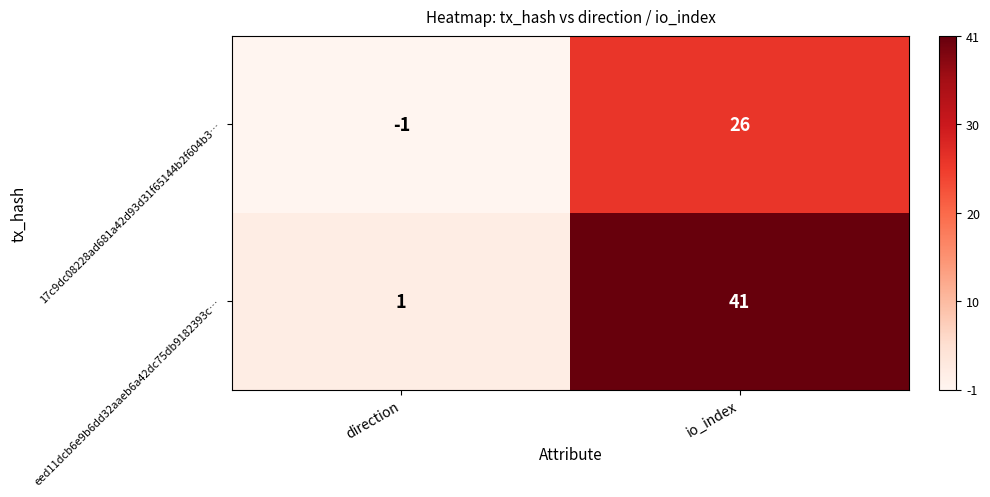

Where is 17c9dc08228ad681a42d93d31f65144b2f604b3… nearest to the value 12?

direction